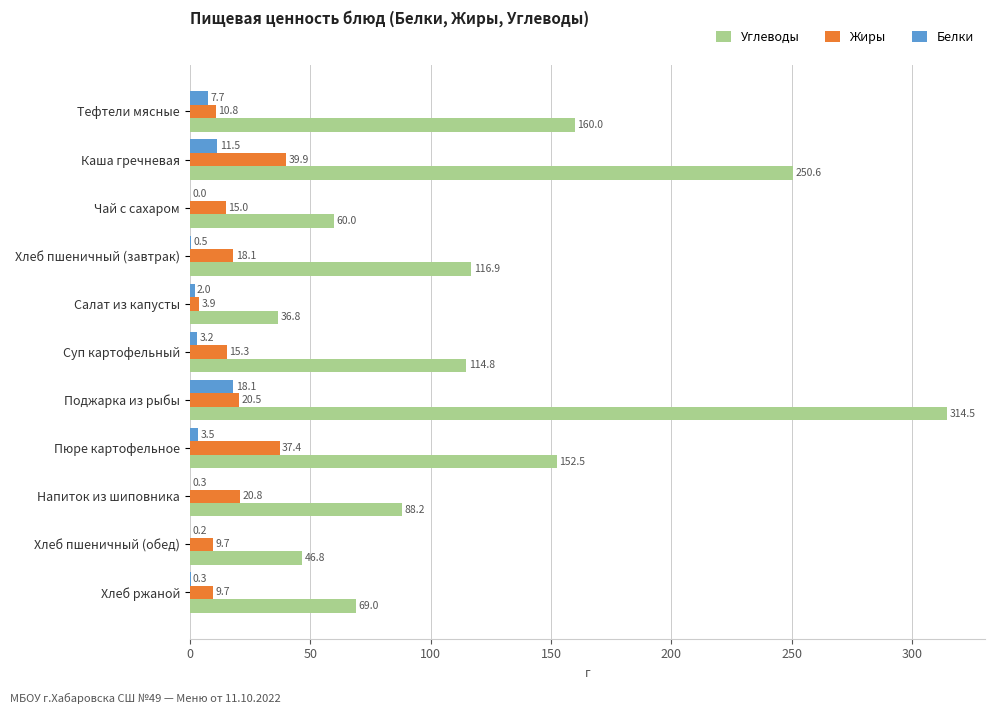

The value of Жиры at Каша гречневая is 39.9. True or false?

True